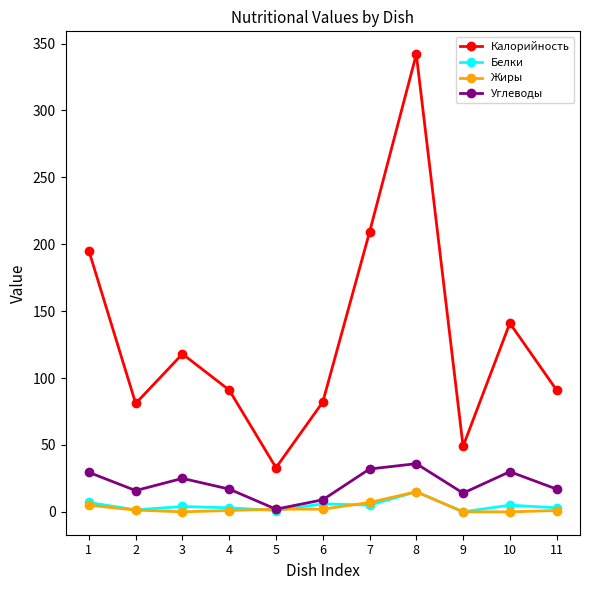

What is the lowest value of the Калорийность series?

33.0